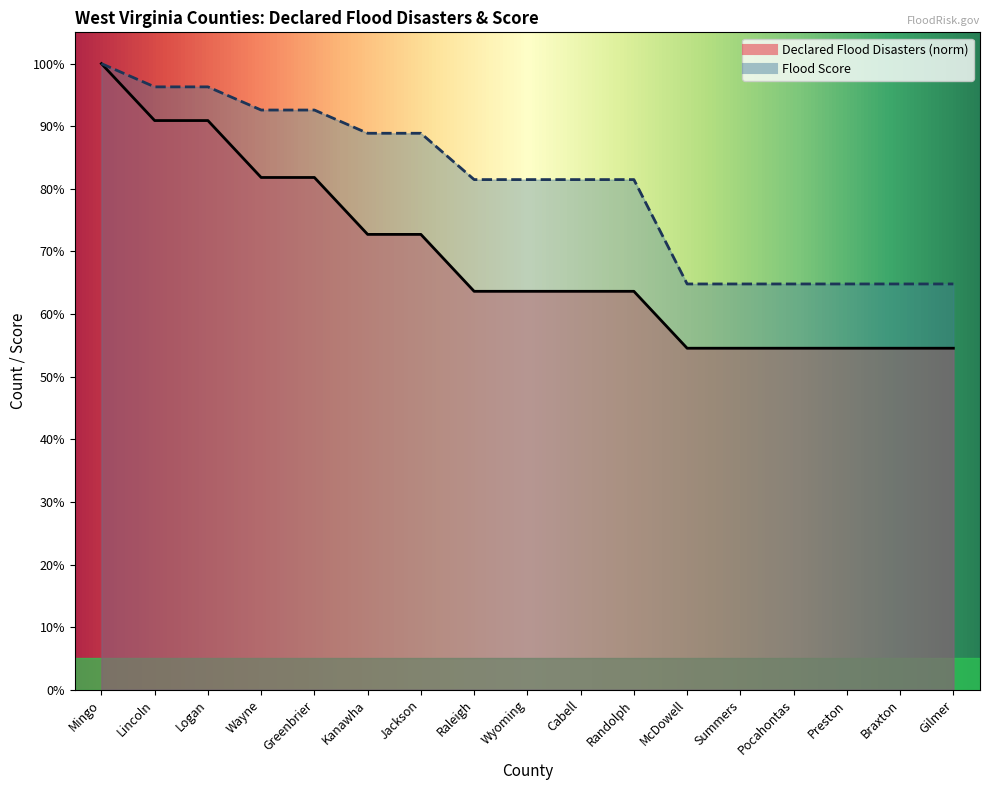

What is the sum of all Flood Score values?

13.7